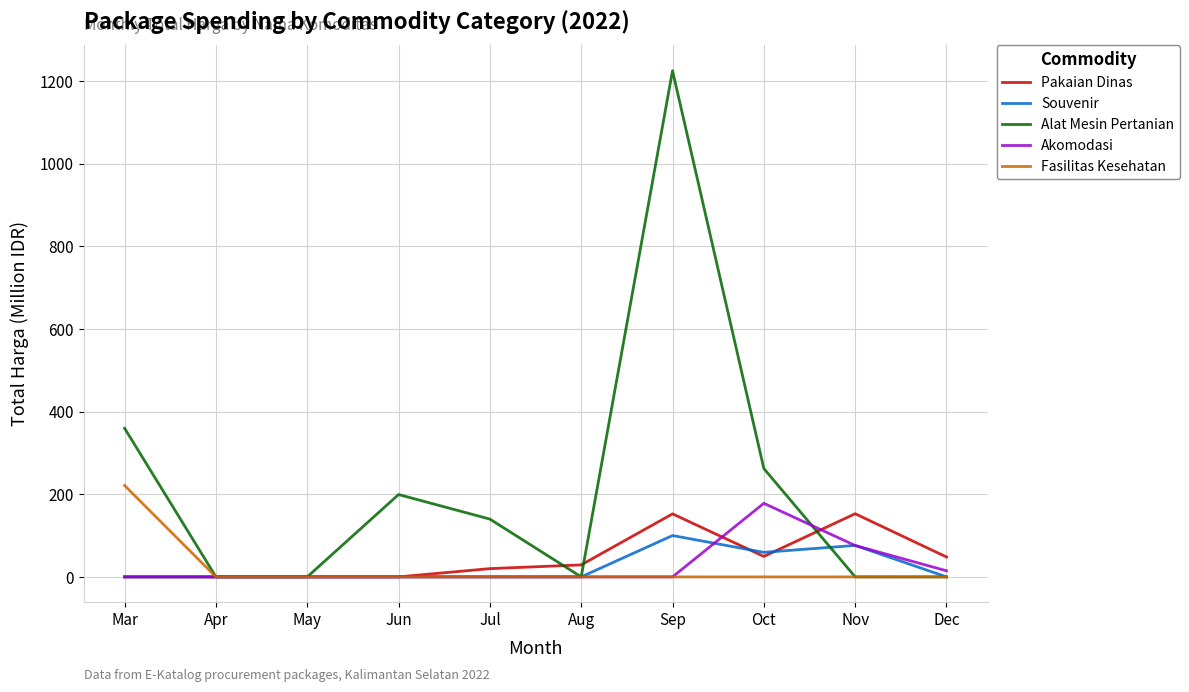

Is it true that Pakaian Dinas equals 0.0 at Mar?

True